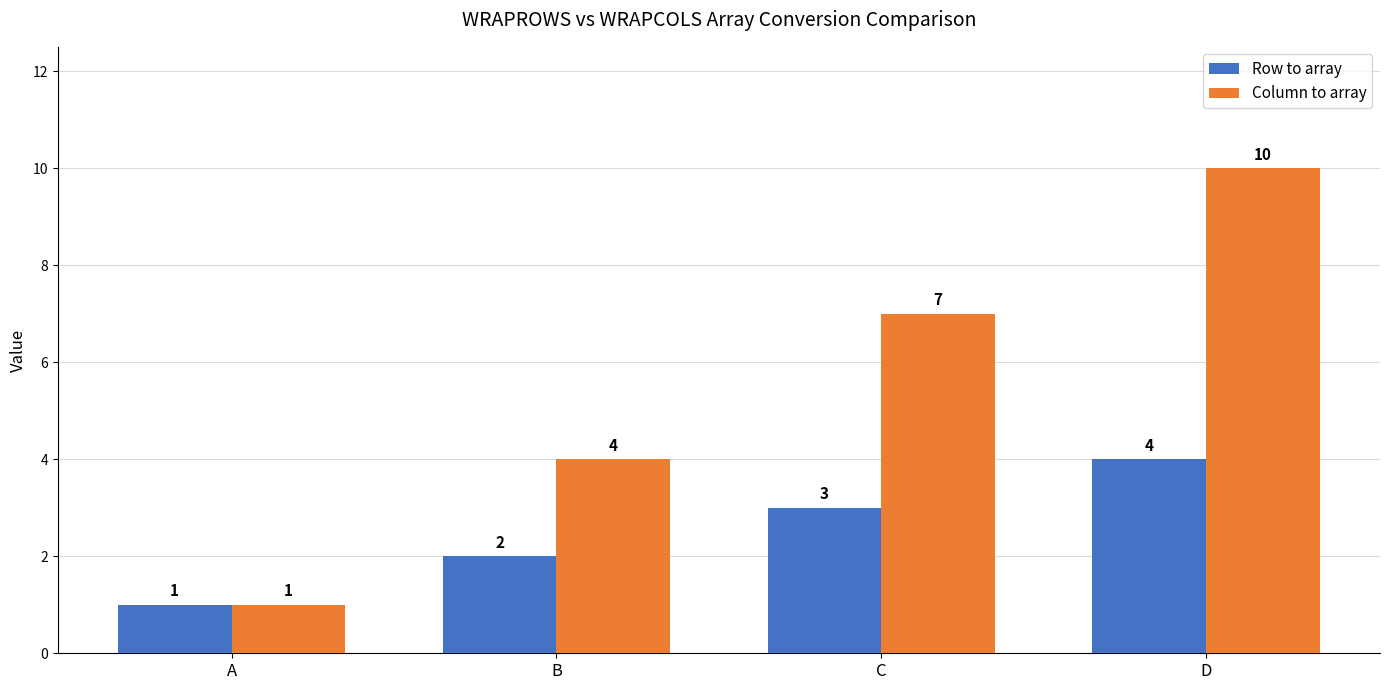

What is the maximum value for Column to array?

10